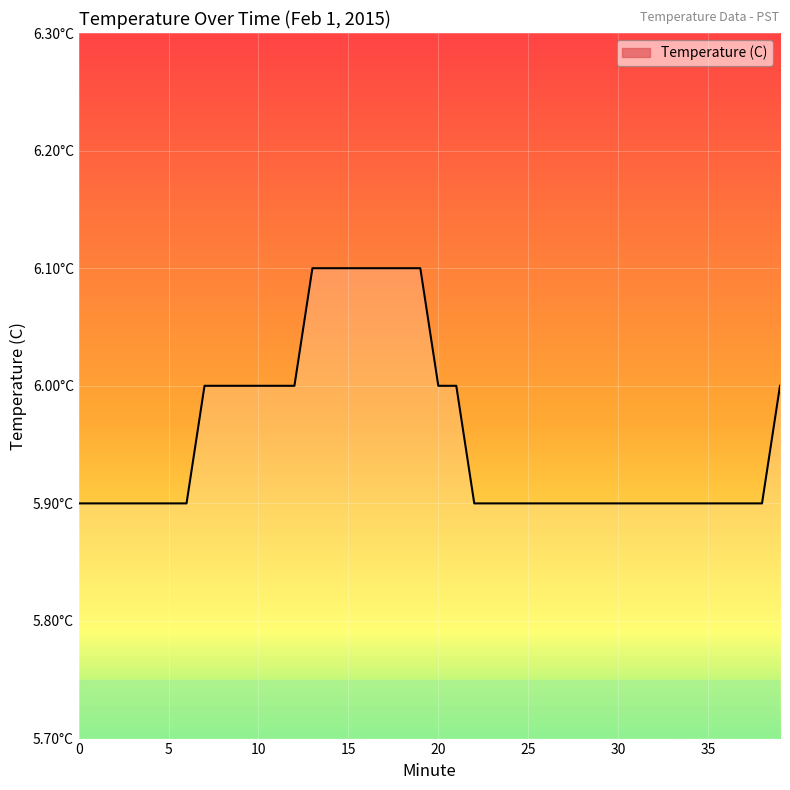

What is the sum of all values?

238.3